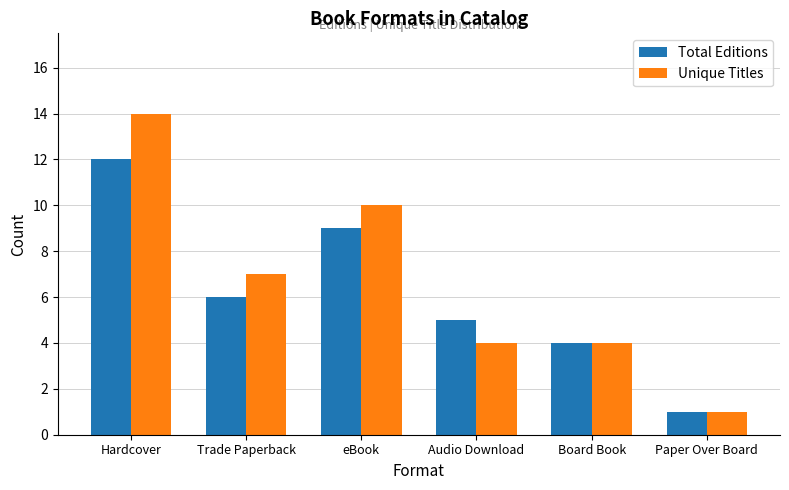

How many bars are there in total?

12